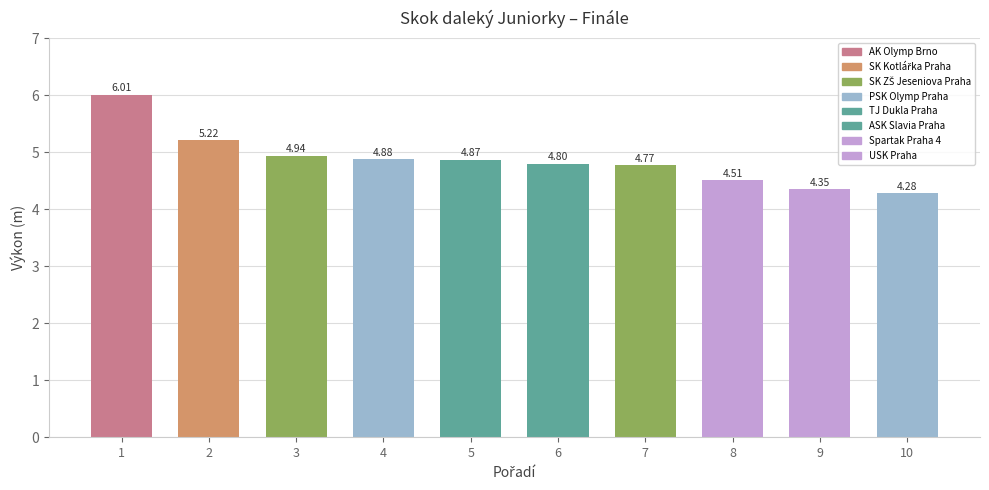

Which label corresponds to the largest value in the chart?

1